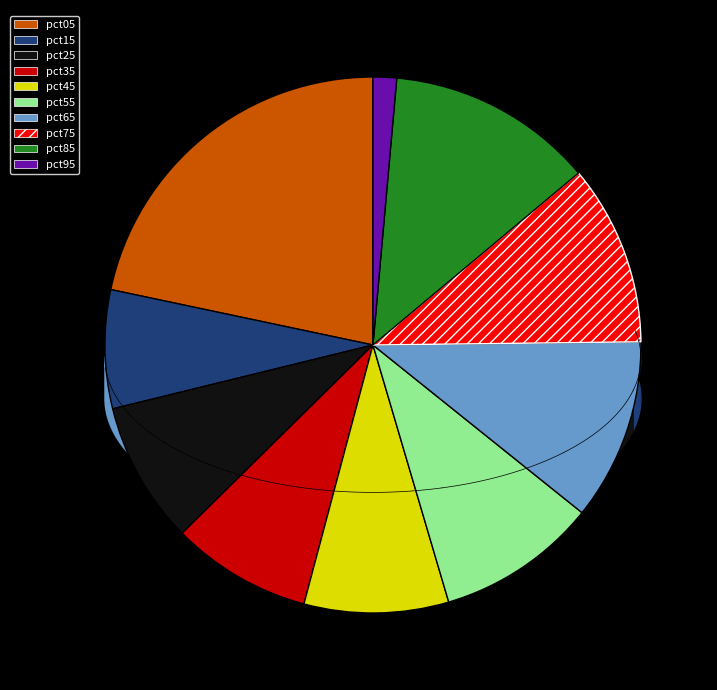

To the nearest percent, what is the average slice percentage?

10%